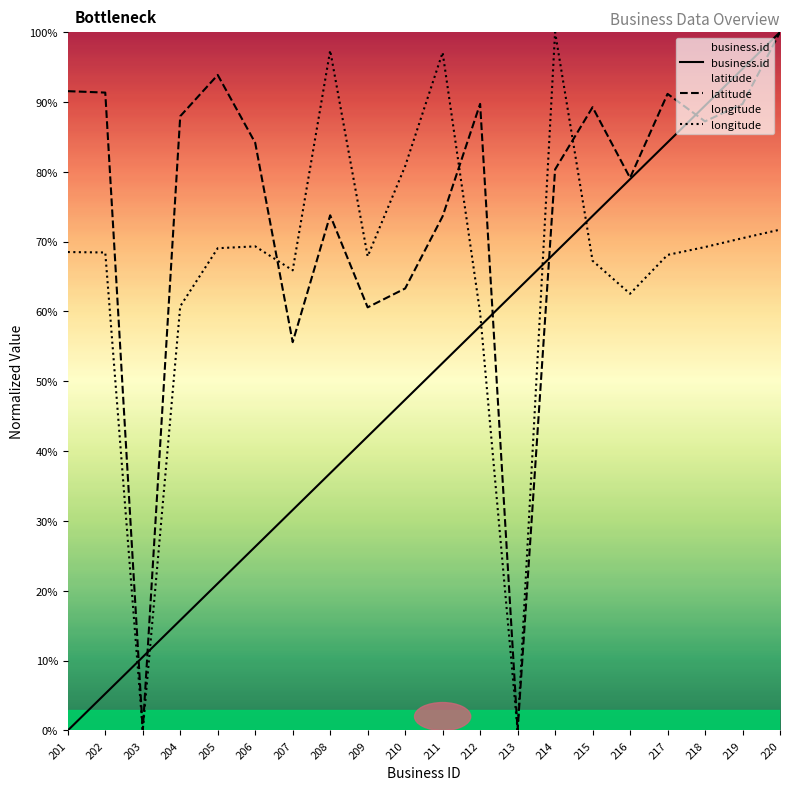

What is the total value across all series at 215?

230.2